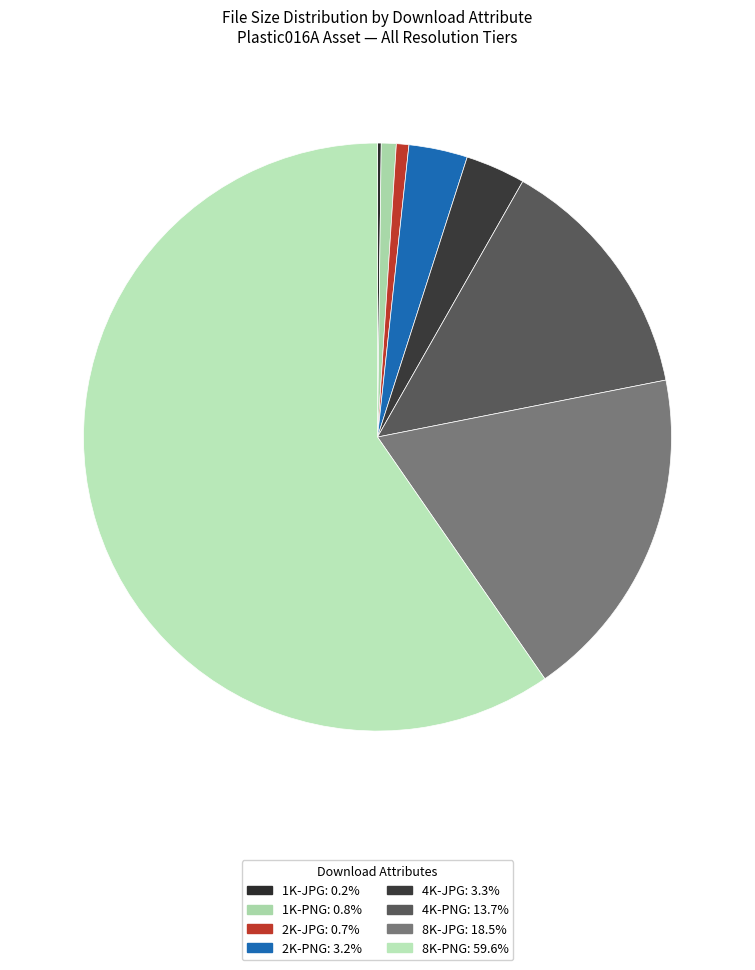

The 4K-JPG slice represents 3% of the pie. True or false?

True